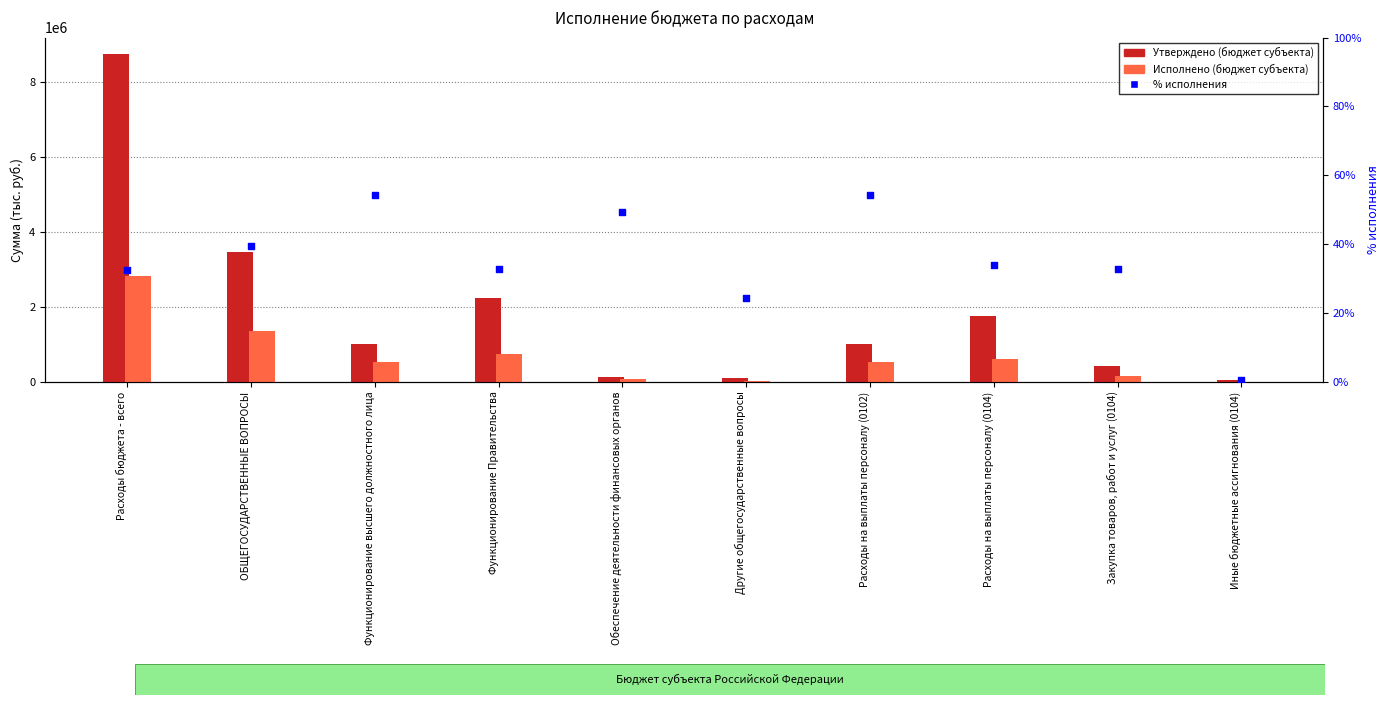

Which series reaches the maximum Y coordinate?

Утверждено (бюджет субъекта)